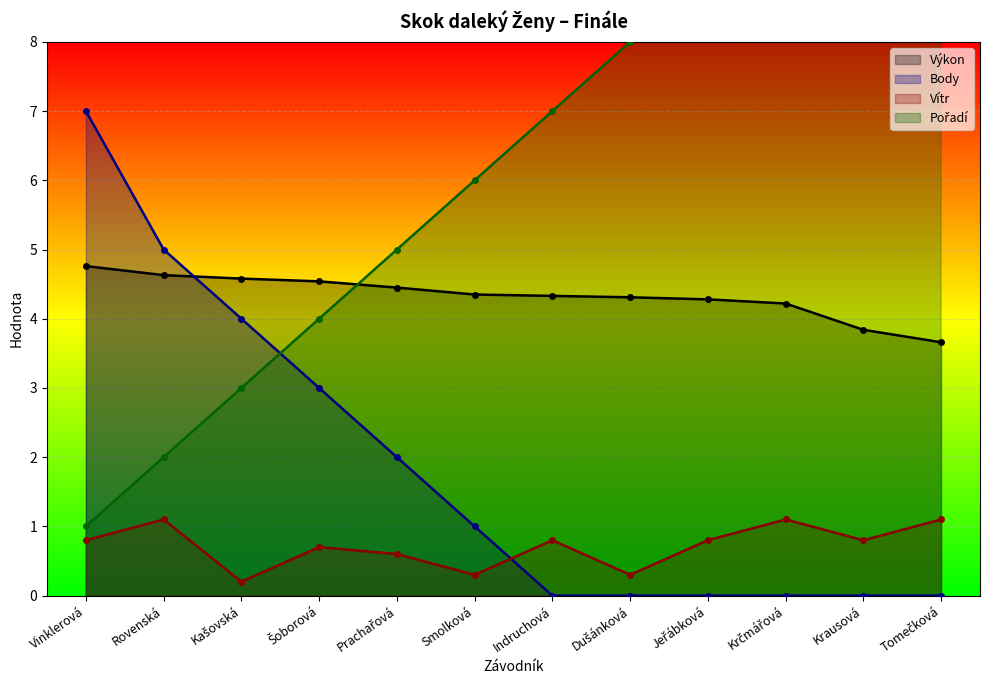

At which label does Pořadí first exceed 7?

Dušánková